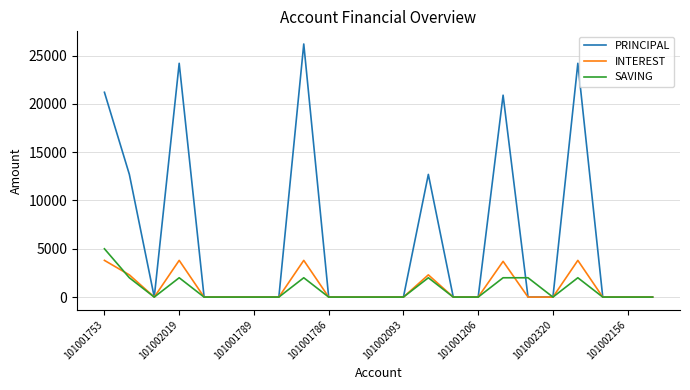

True or false: INTEREST has more than 1 points higher than both neighbors.

True